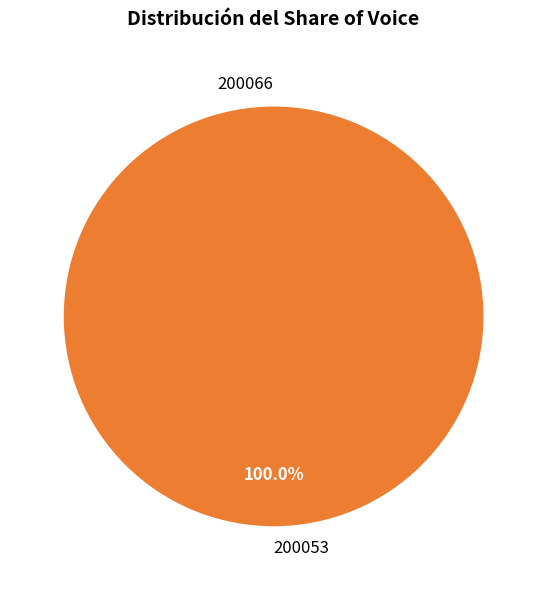

How many slices are in this pie chart?

2